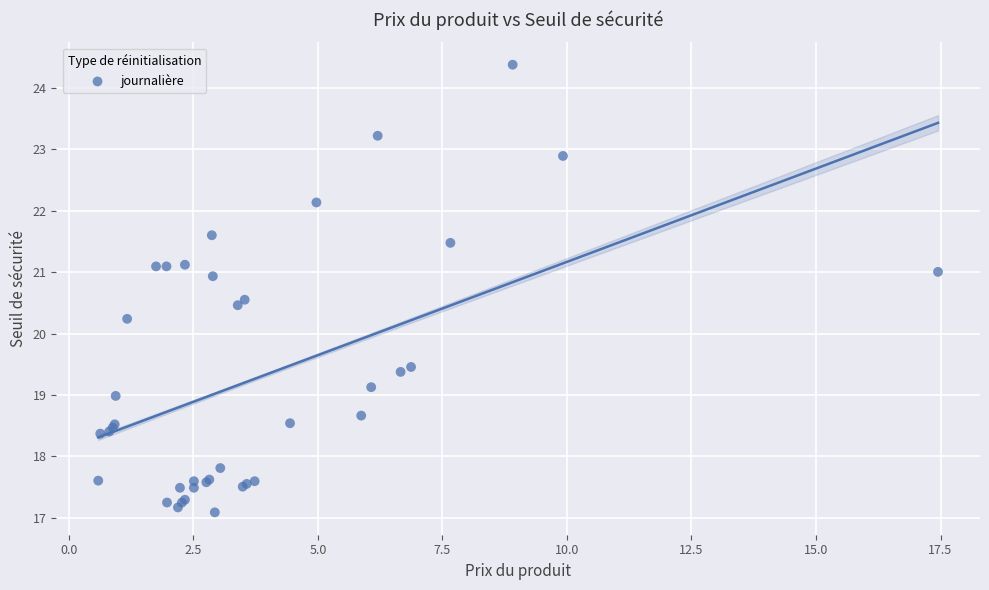

What Y value in the scatter plot is closest to 20?

20.2